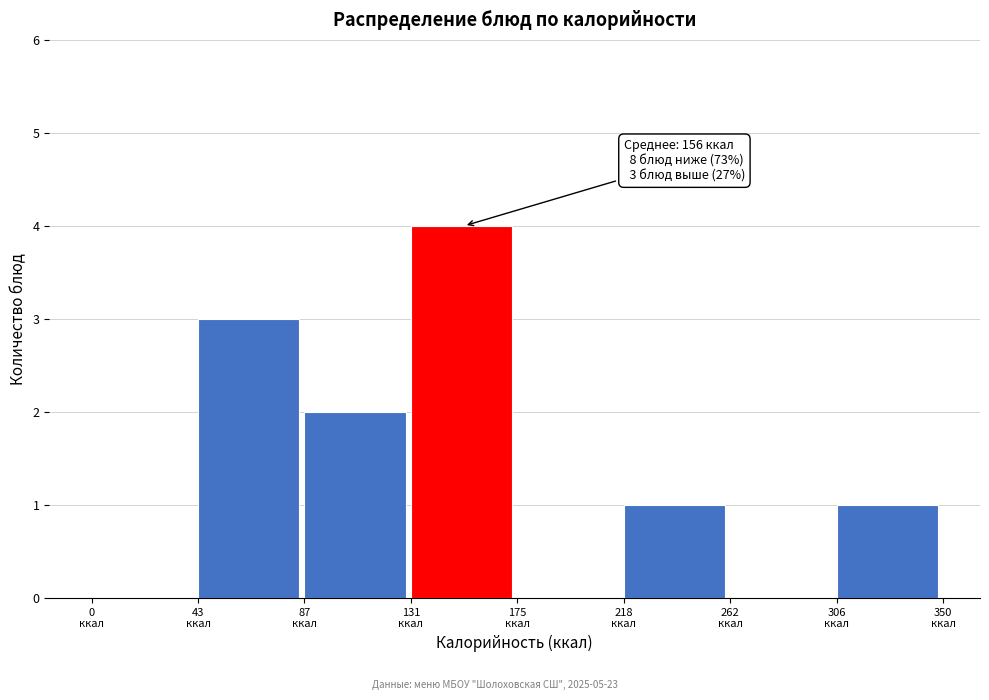

Over which range of the x-axis is the bar tallest?

130 to 175